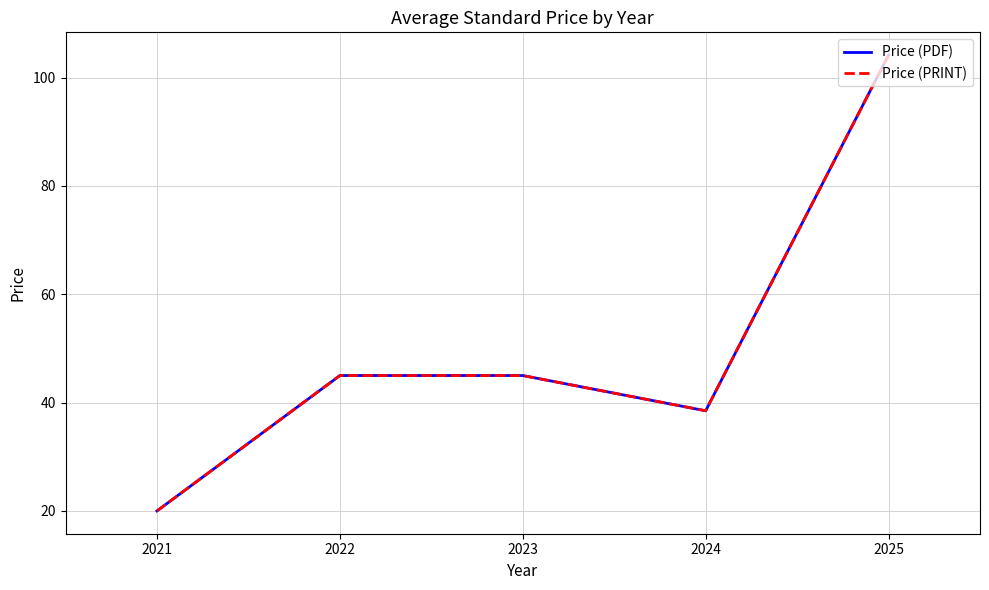

Read the Price (PDF) value at 2022.

45.0